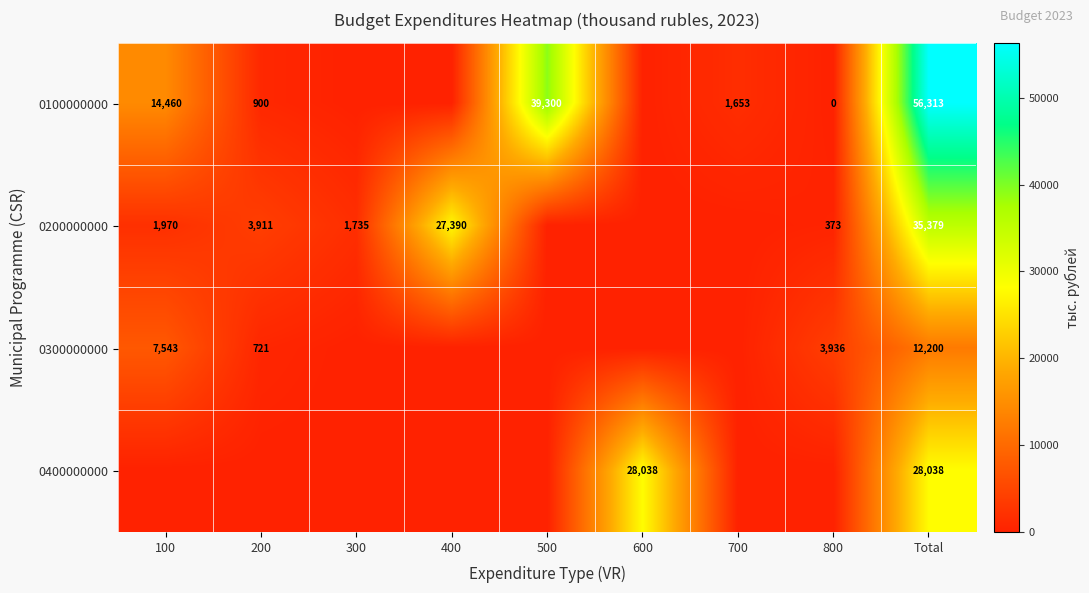

How many distinct data groups are displayed?

4